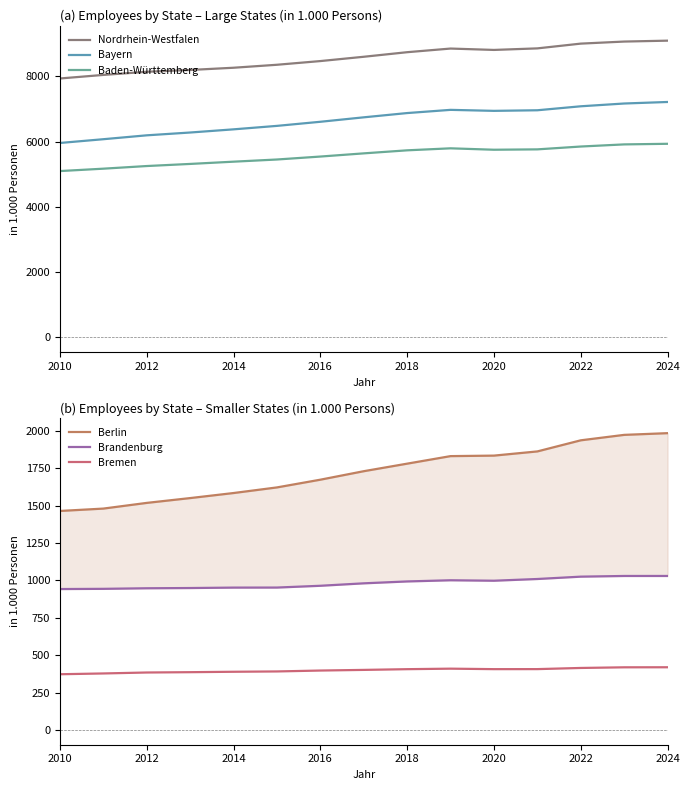

At how many categories does at least one series exceed 7796?

15